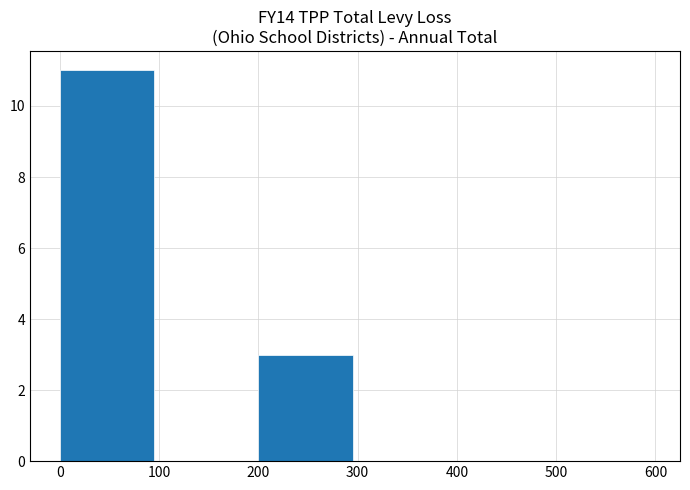

The chart shows a value of 2 at 200. True or false?

False